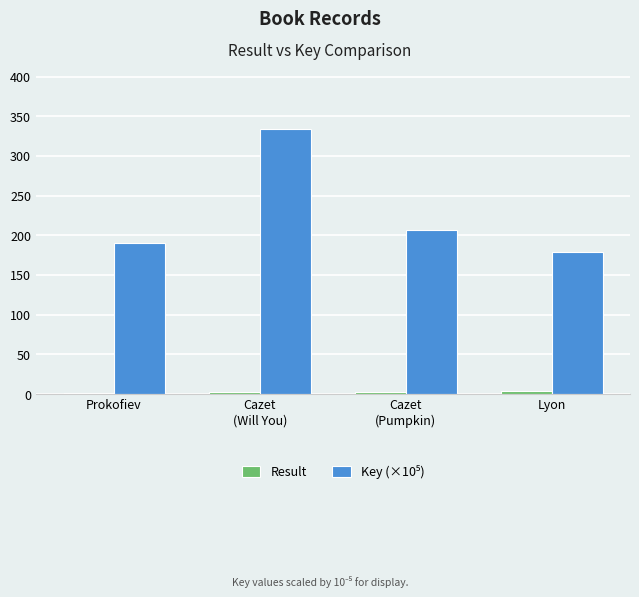

How many groups of bars are there?

4